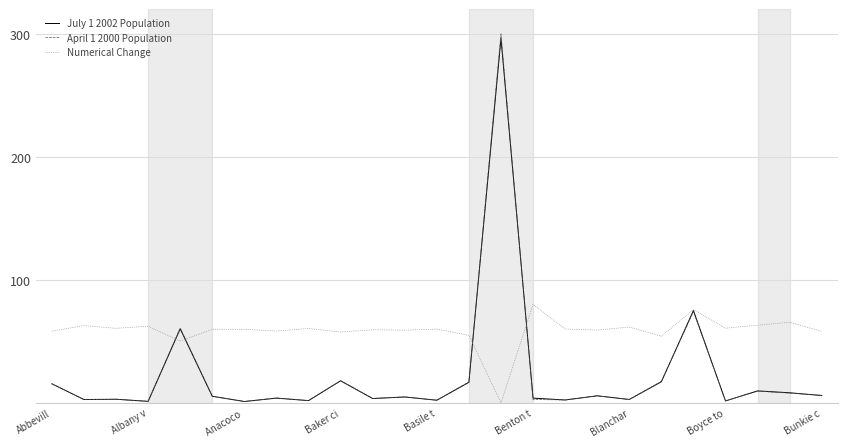

Which series has the largest total across all categories?

Numerical Change